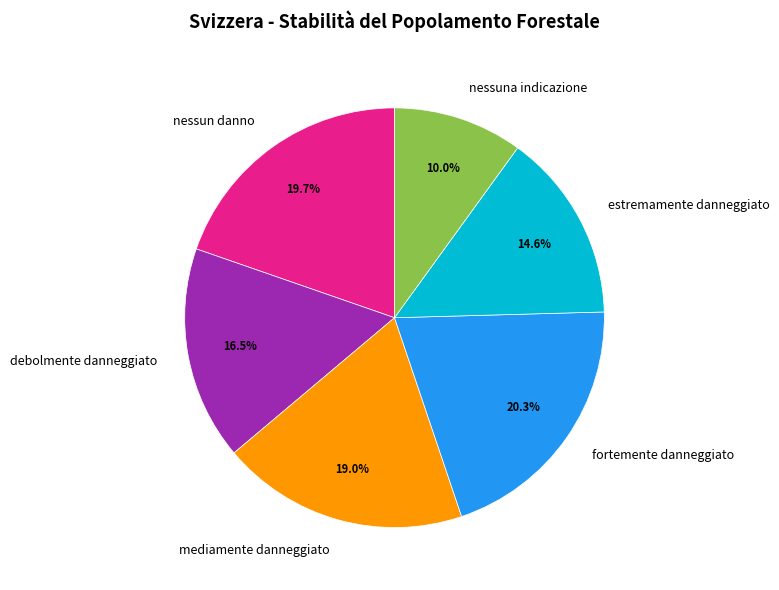

What is the smallest slice in the pie chart?

nessuna indicazione